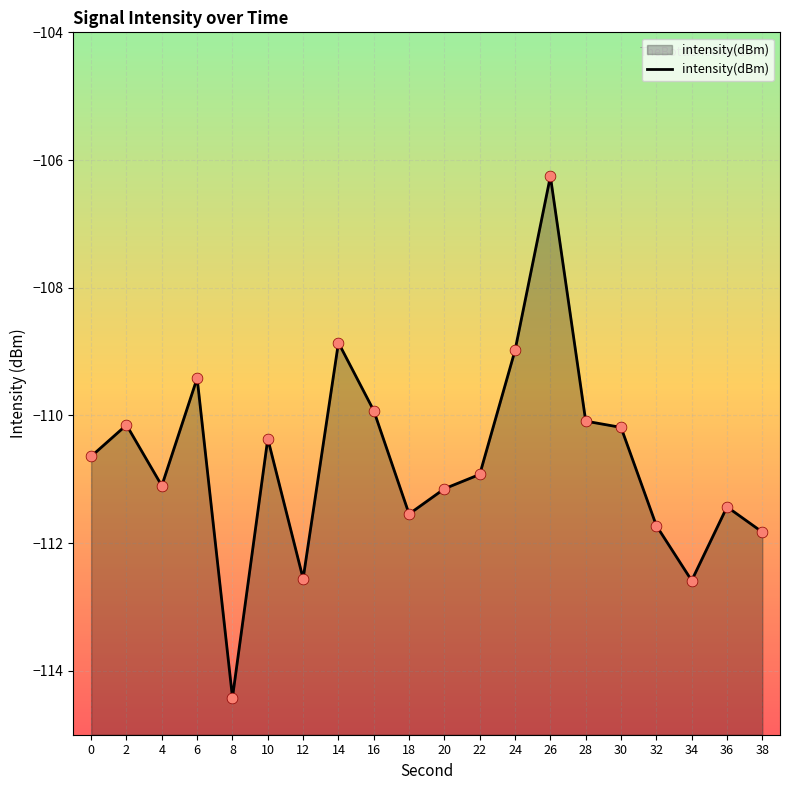

What is the change in value from 12 to 28?

+2.5